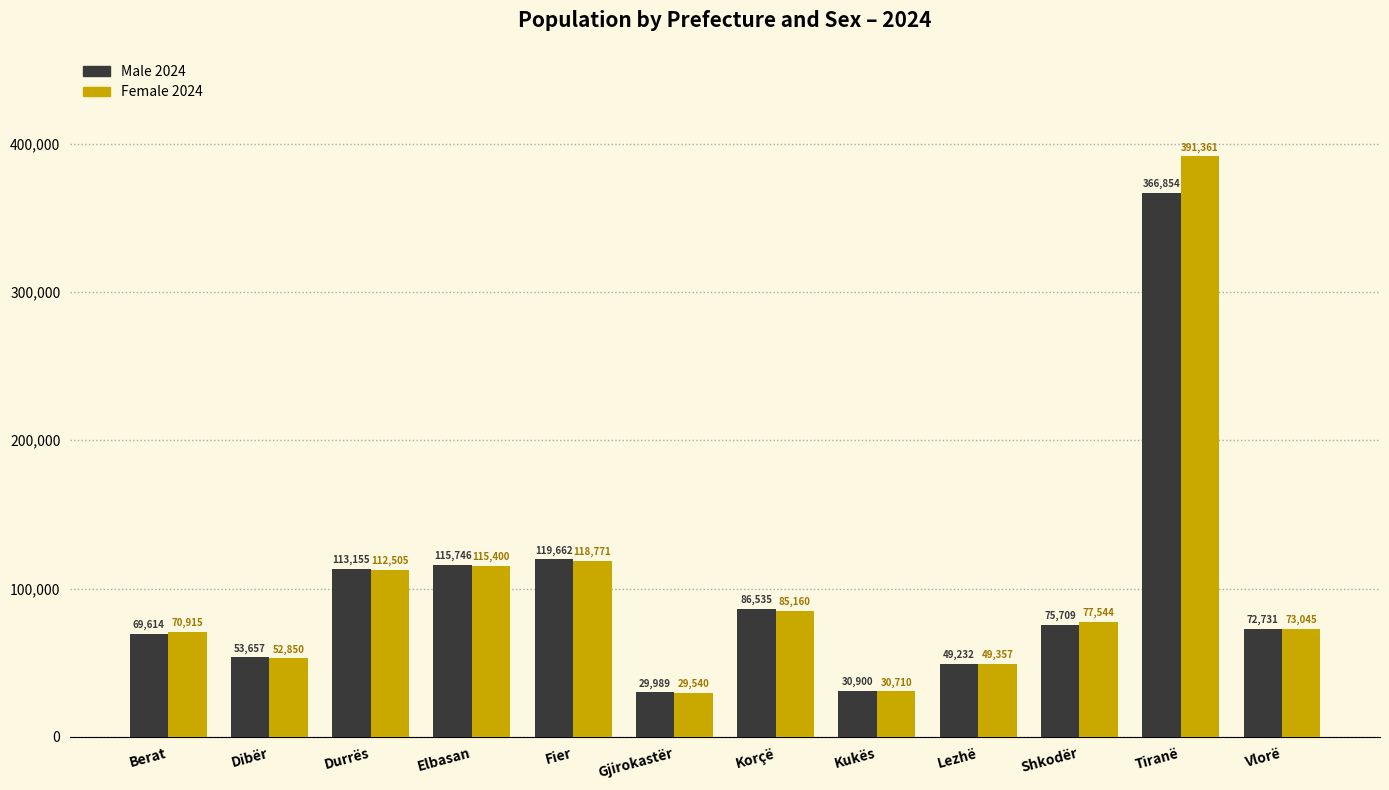

What is the total value across all series at Tiranë?

758215